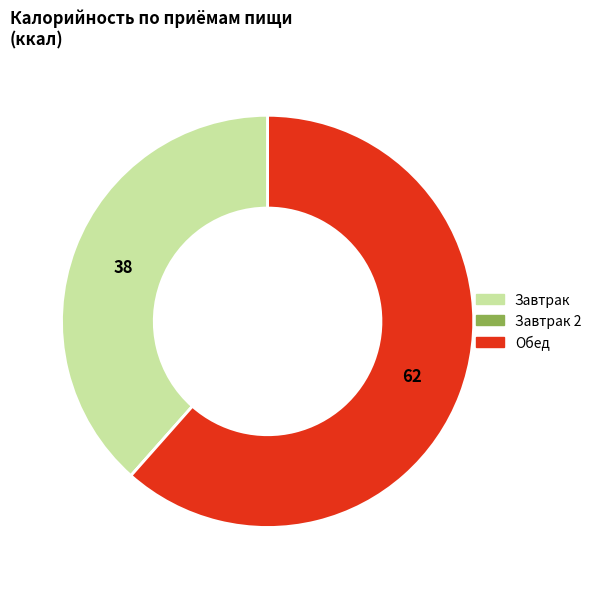

Does any single category account for the majority?

Yes